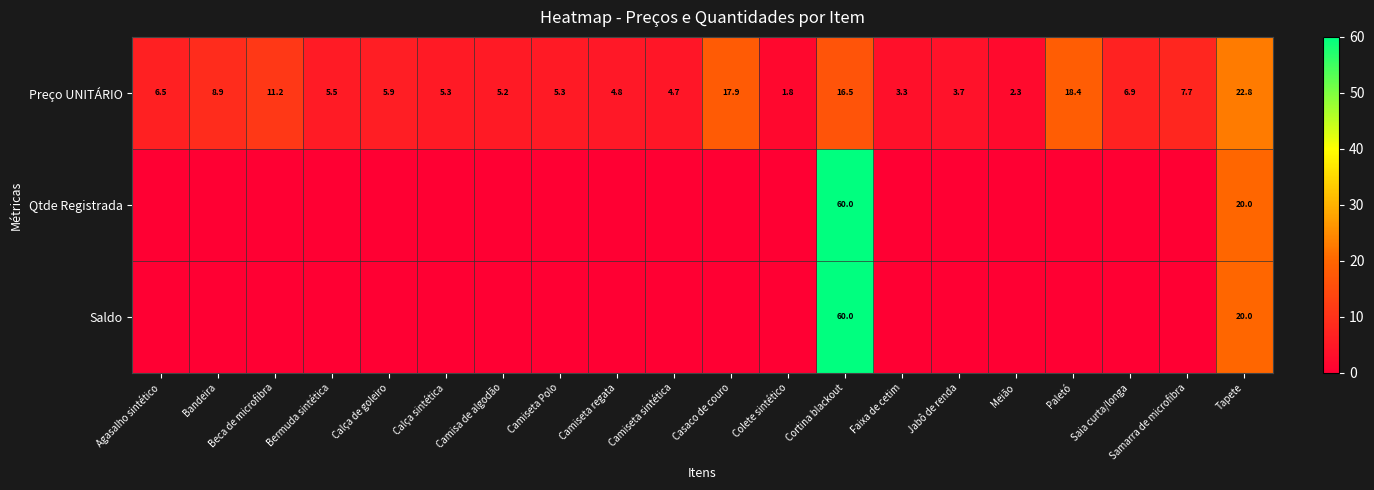

The Preço UNITÁRIO series shows 5.2 at Camisa de algodão. True or false?

True